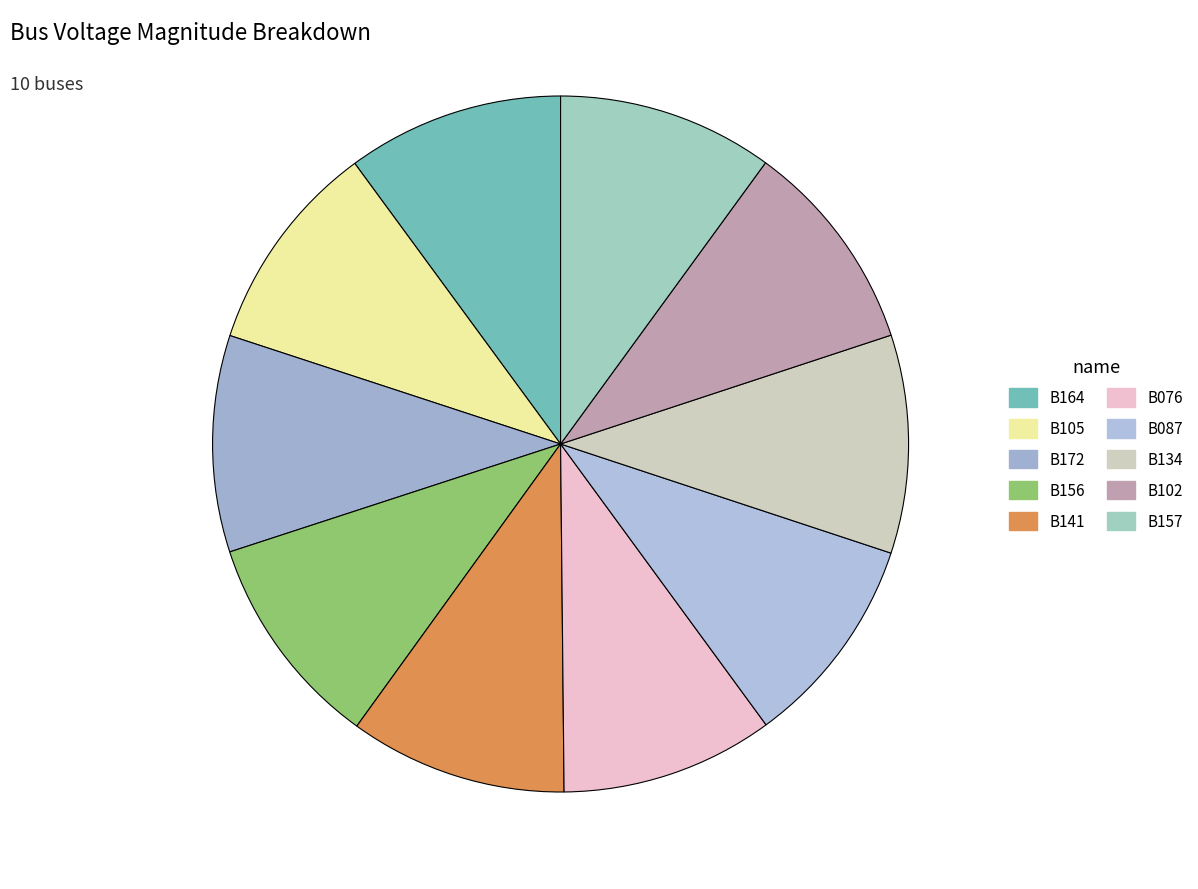

Is there a majority slice in this chart?

No